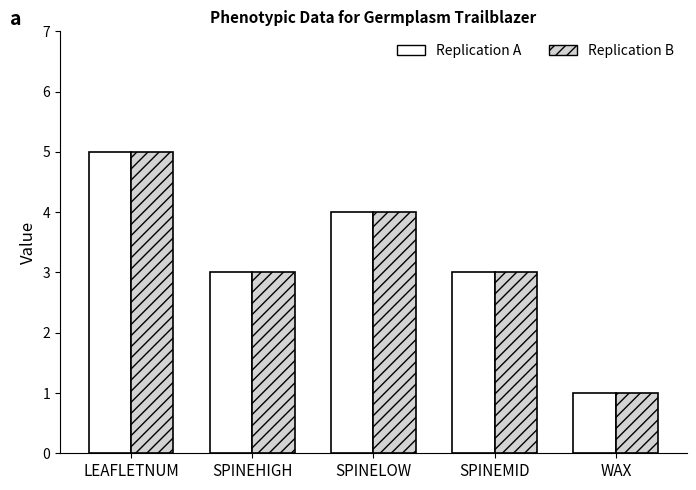

Reading left to right, list all the values displayed in this chart.

Replication A: 5	3	4	3	1
Replication B: 5	3	4	3	1